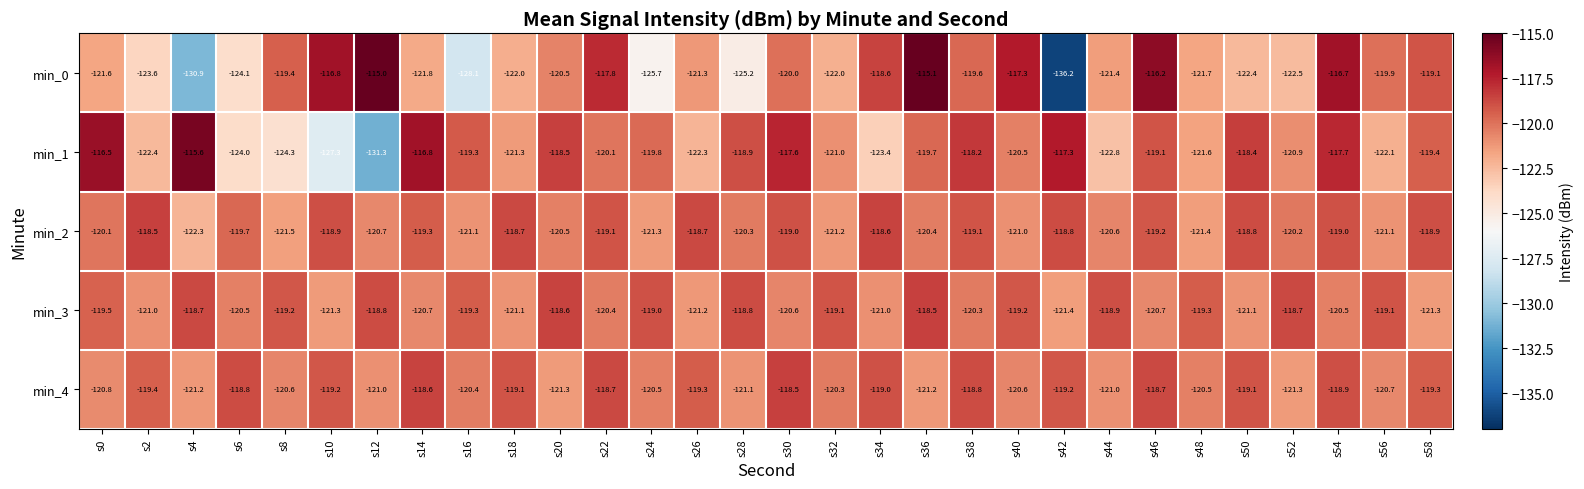

What is the difference between the second highest and minimum values in the min_1 series?

14.8